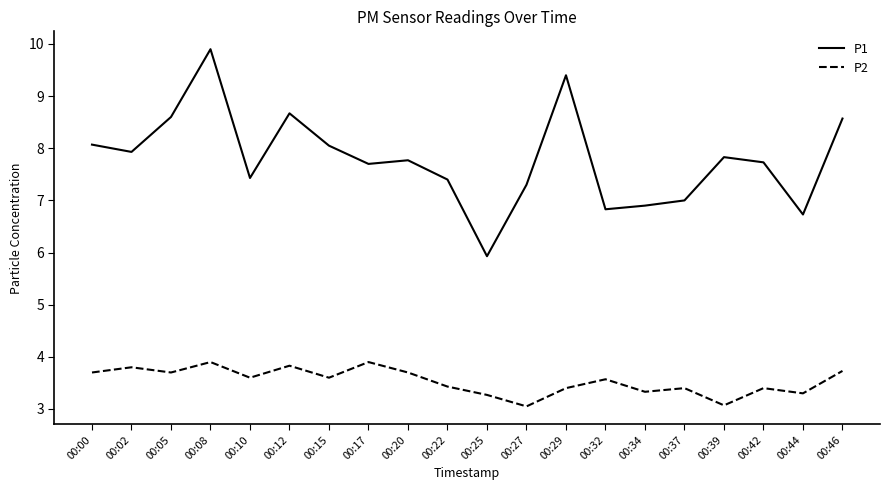

Rank the series at 00:29 from lowest to highest value.

P2, P1